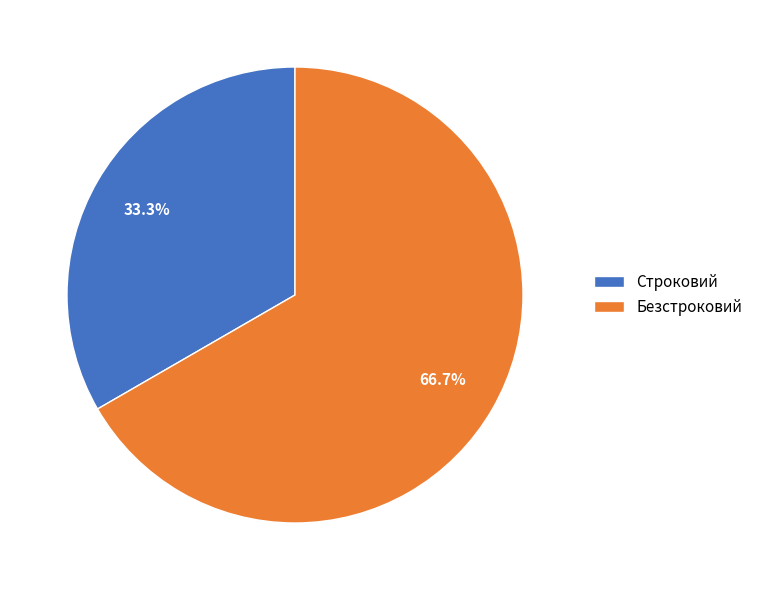

Approximately how many times larger is the value at Строковий compared to Безстроковий?

0.5